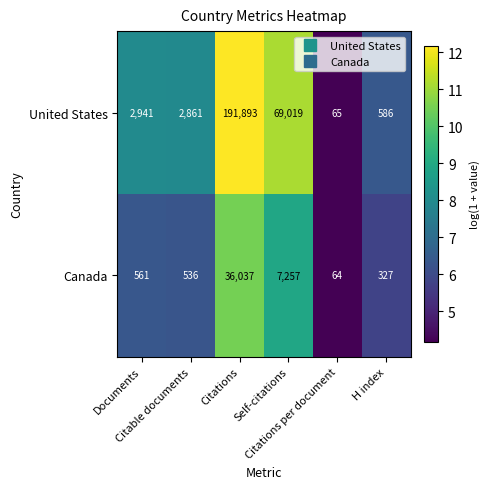

What is the maximum value for United States?

191893